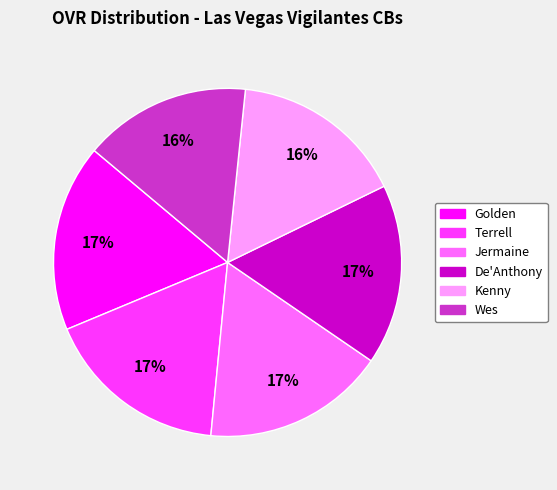

Does Jermaine account for over 50% of the chart?

No